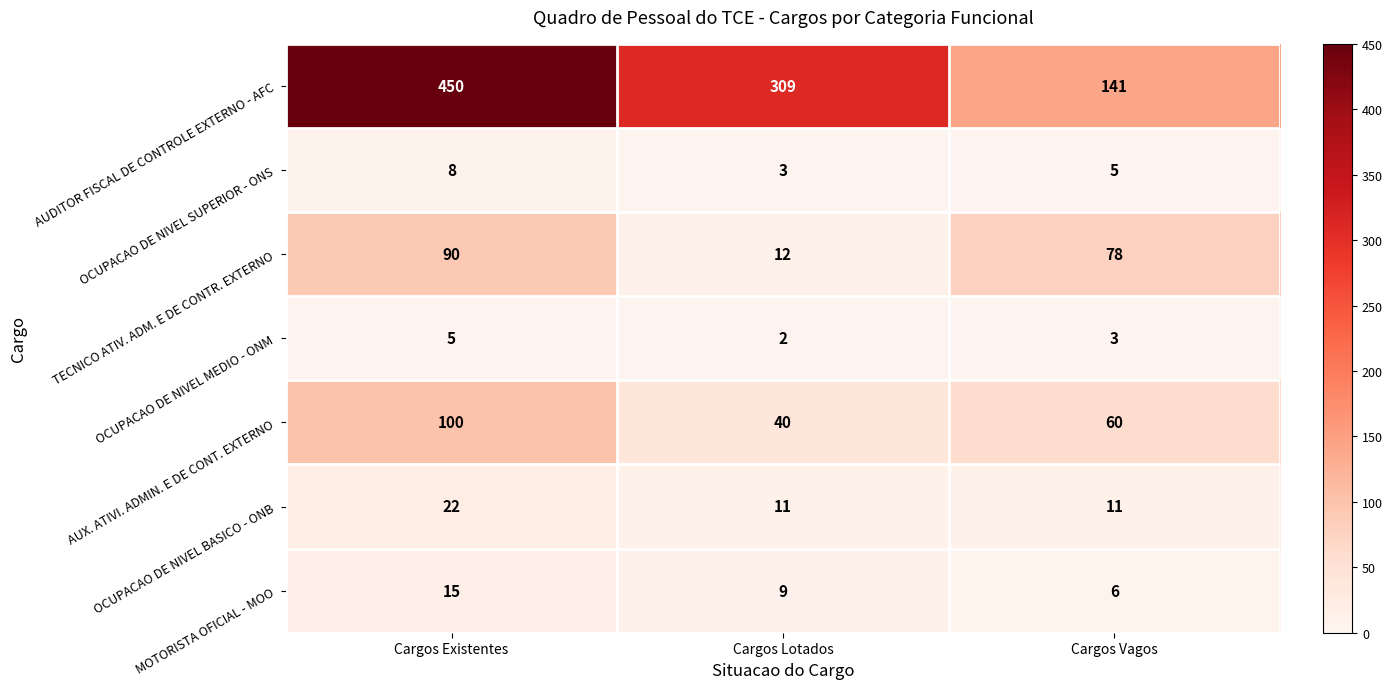

How many series are shown in this chart?

7